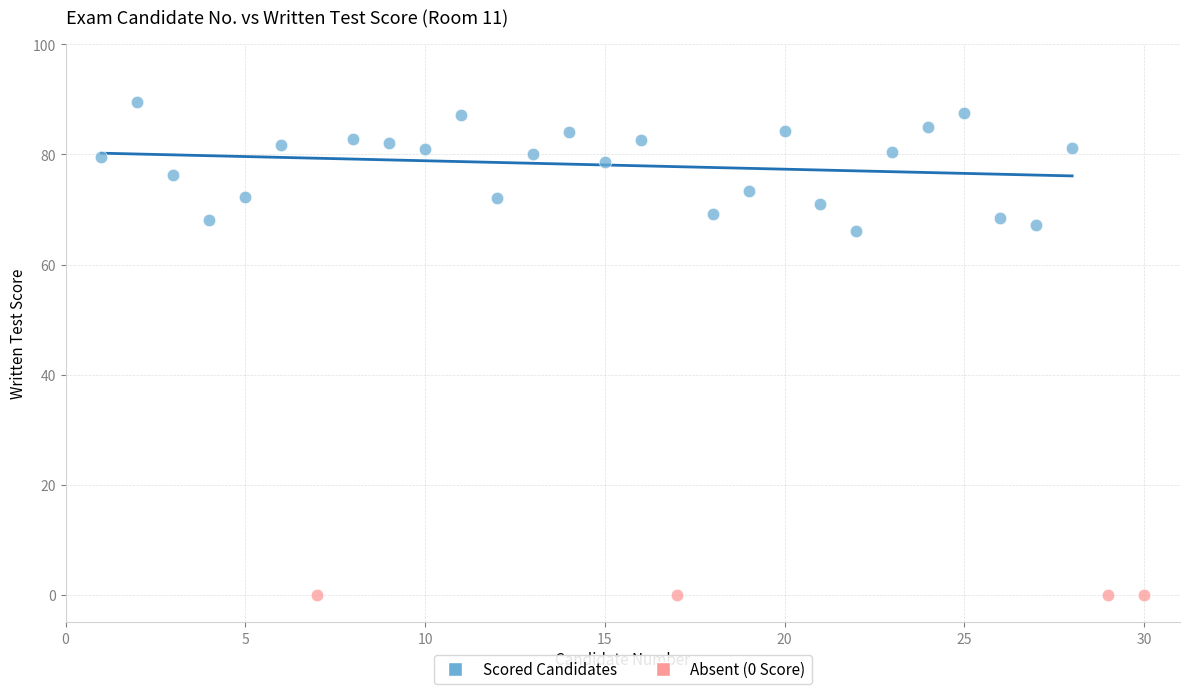

Which series contains the highest Y value?

Scored Candidates